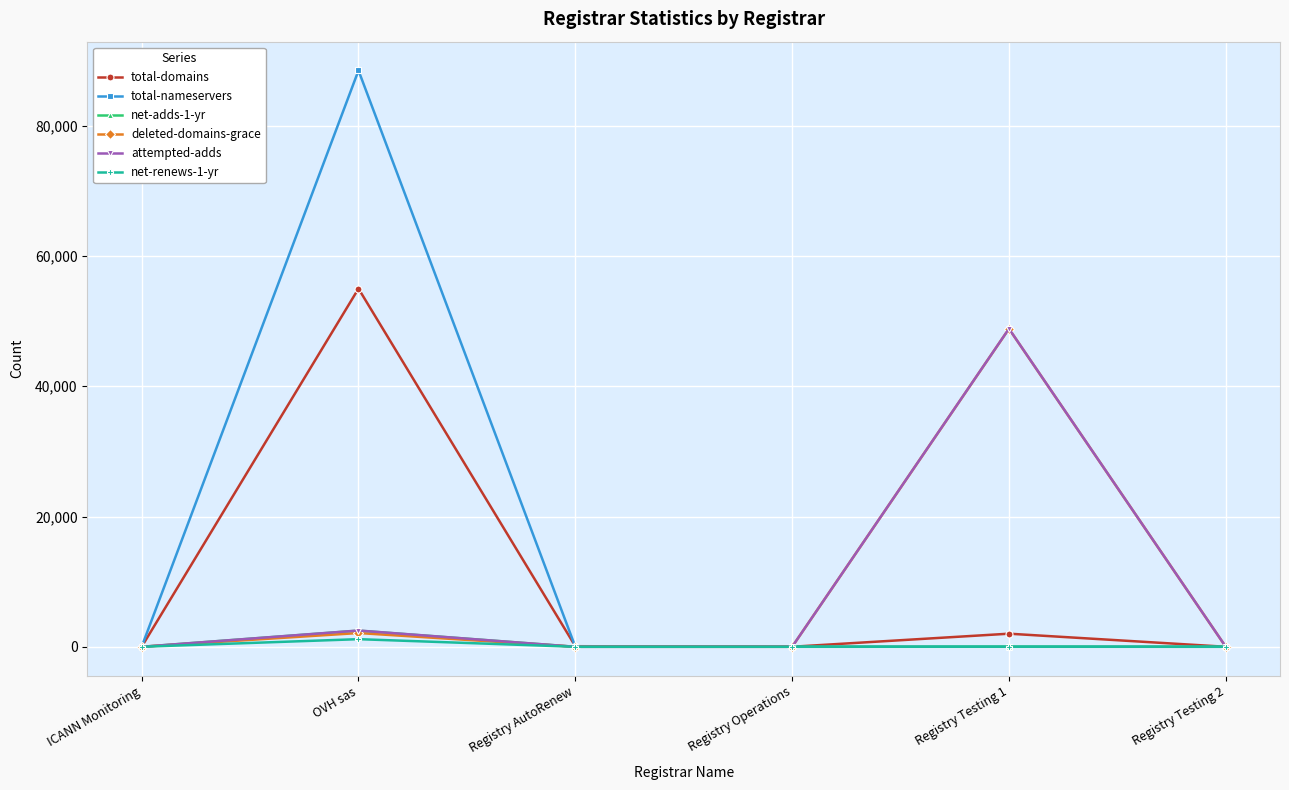

Which series has the largest total across all categories?

total-nameservers